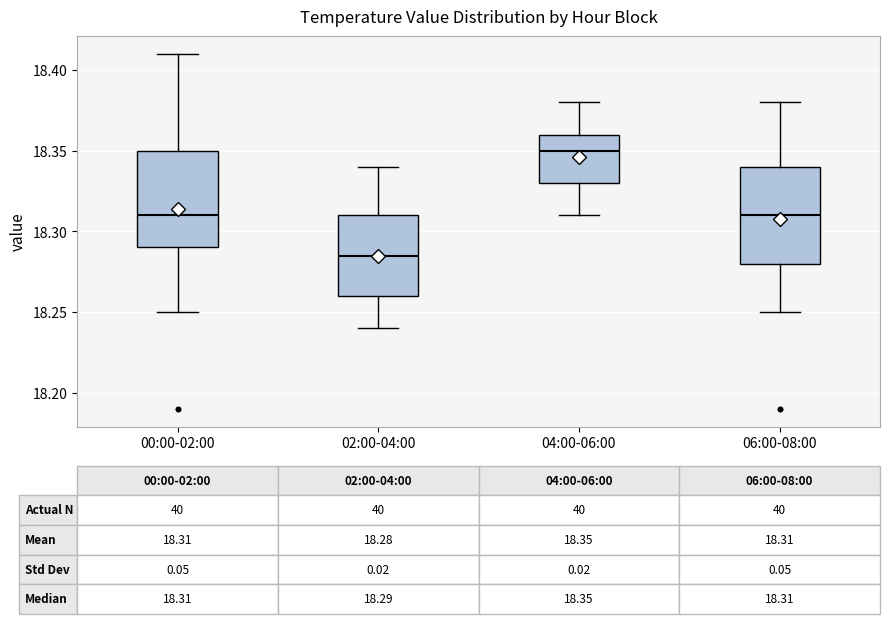

Which box's median line is the lowest?

02:00-04:00